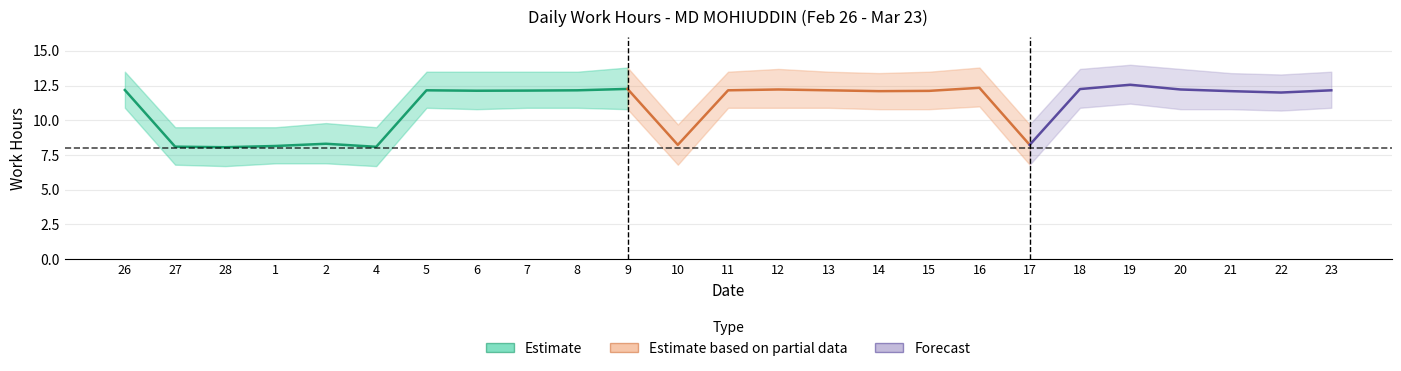

How many values in the Low_lower series exceed 10?

18